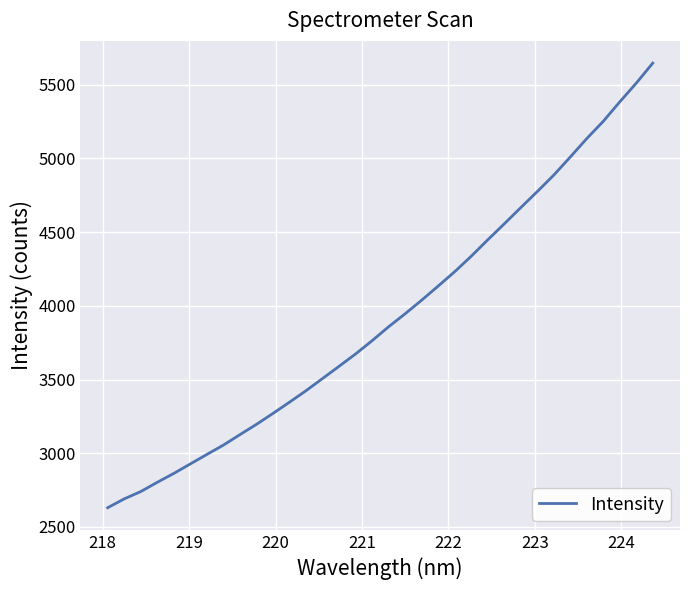

How many series are shown in this chart?

1